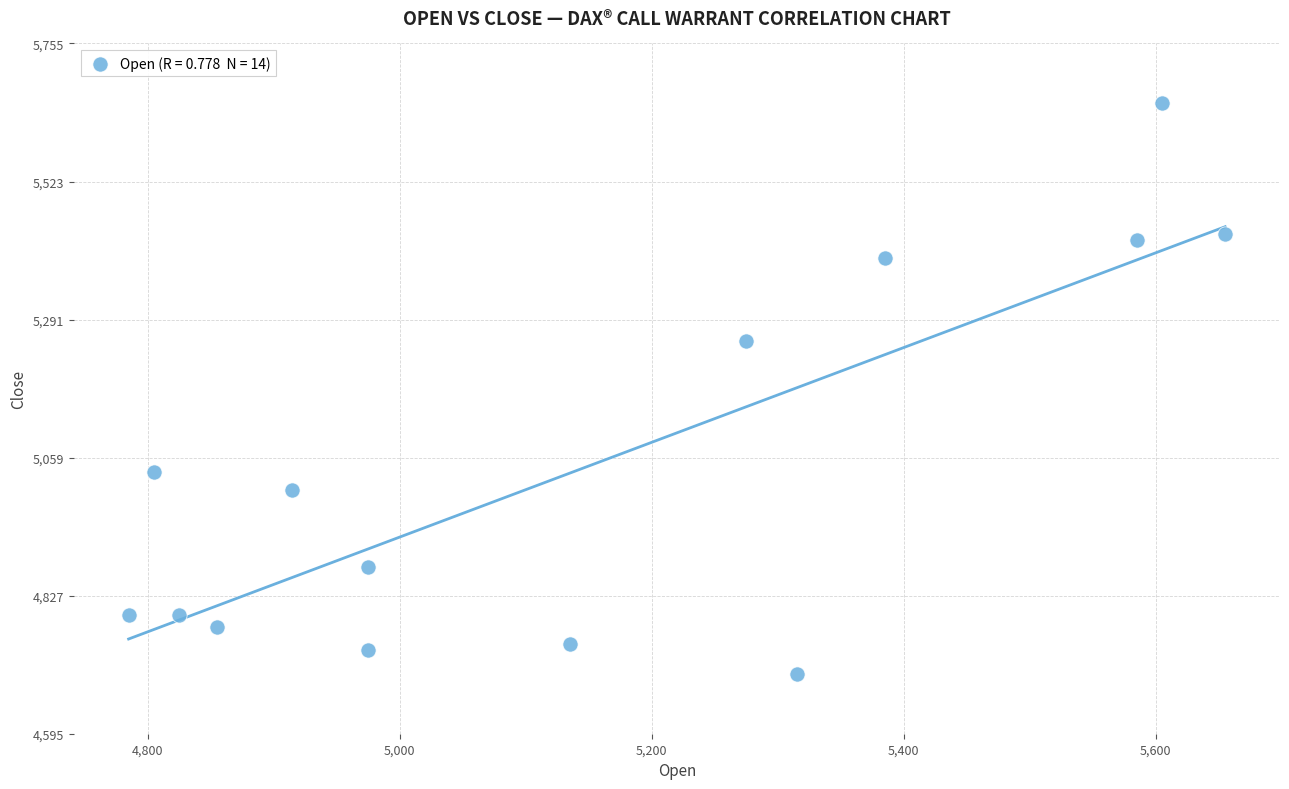

What Y value in the scatter plot is closest to 5175?

5255